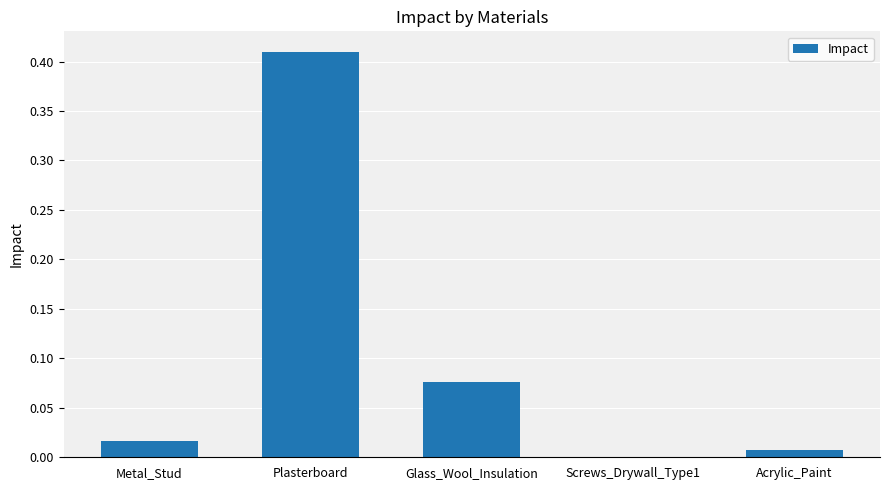

Between Glass_Wool_Insulation and Plasterboard, which is larger?

Plasterboard